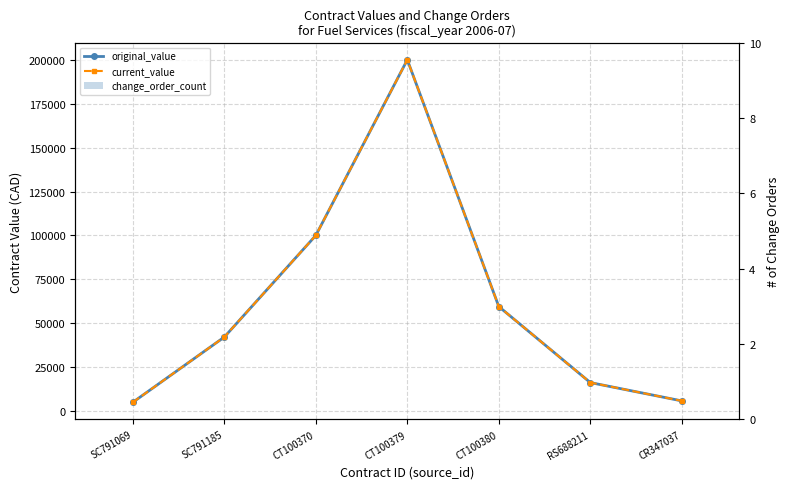

What is the label of the 5th bar from the left?

CT100380